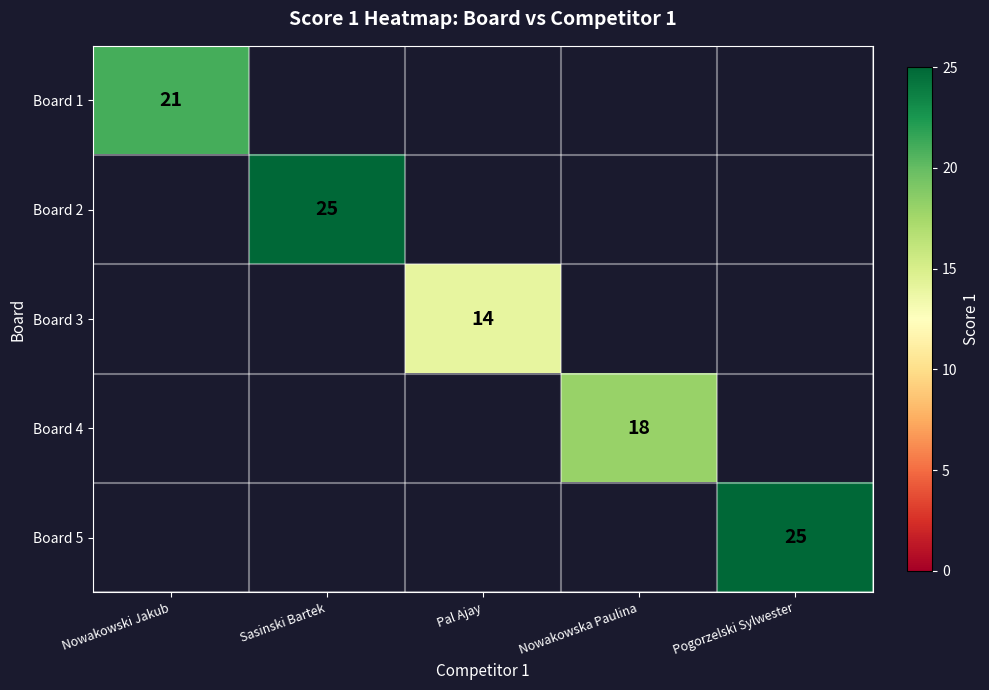

At how many categories does at least one series exceed 16?

4